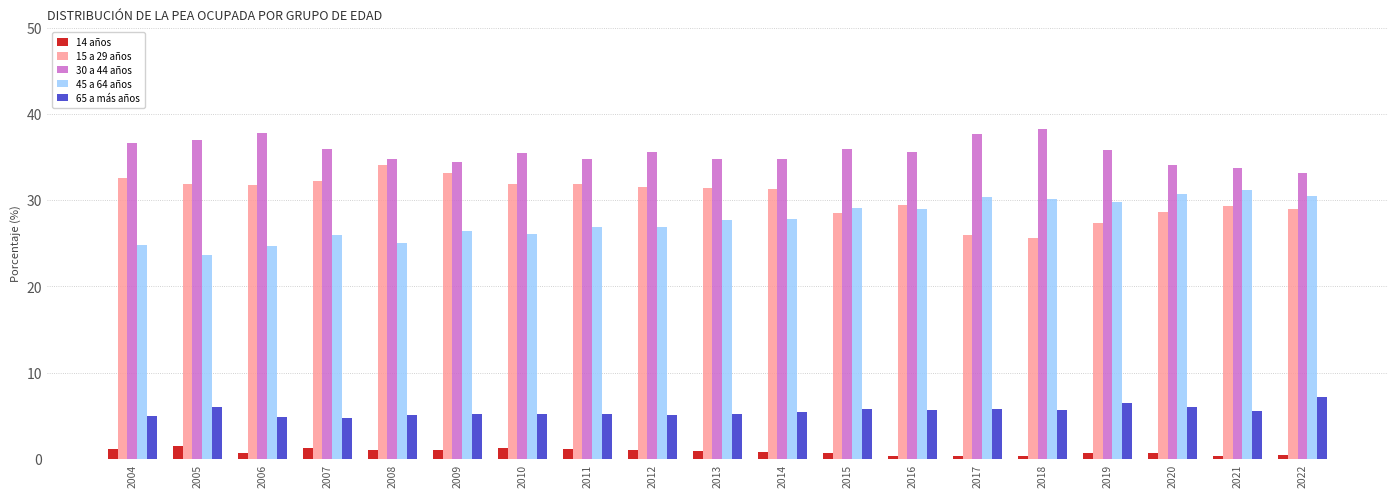

What is the difference between the highest and lowest values at 2007?

34.7